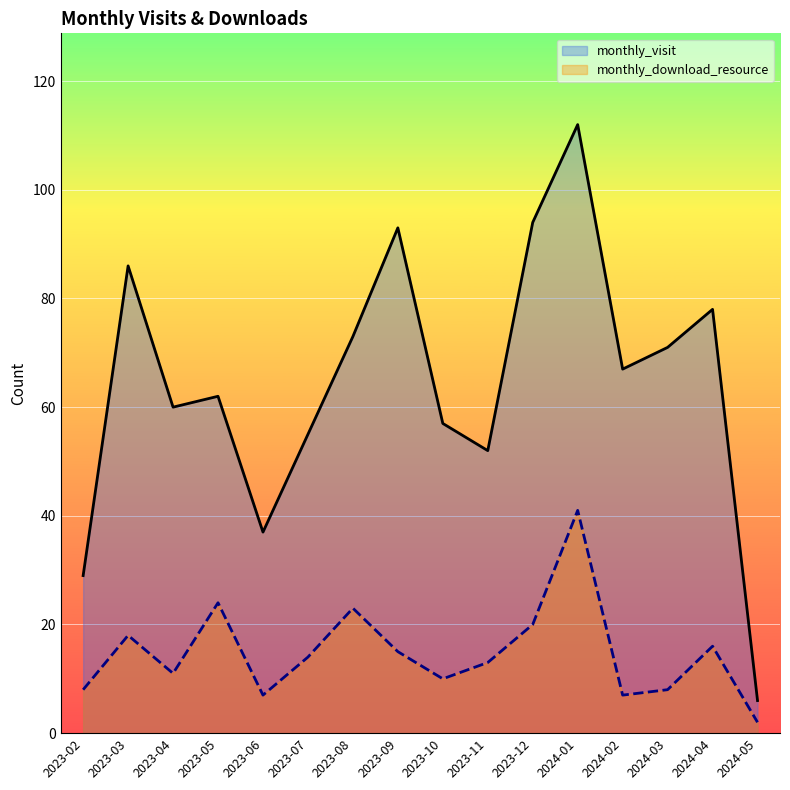

What is the approximate value of monthly_visit at 2024-05, to the nearest 10?

10